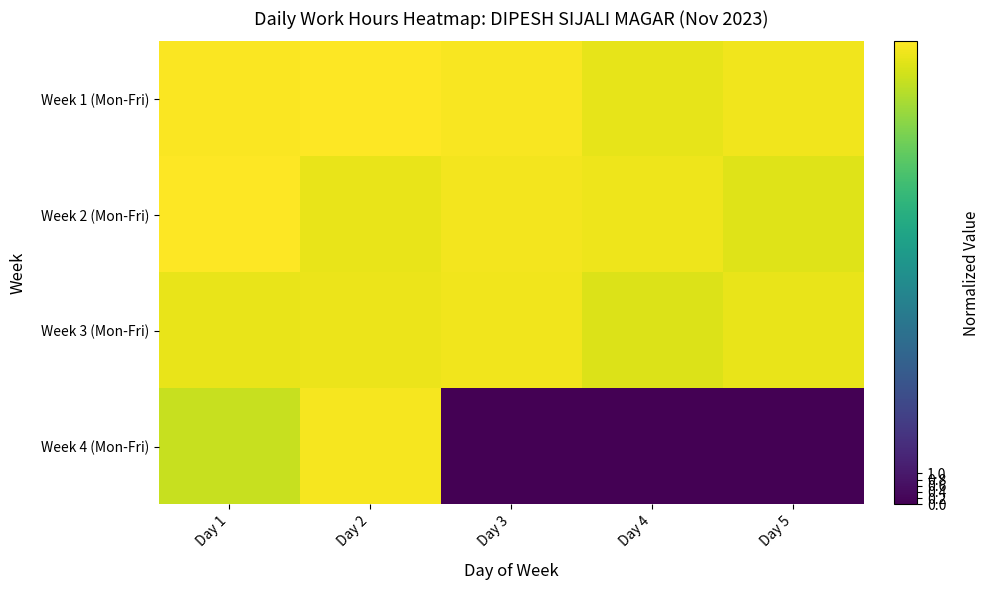

Reading right to left, extract all data points from this chart.

Week 1 (Mon-Fri): Day 5=14.6	Day 4=14.4	Day 3=14.8	Day 2=14.9	Day 1=14.9
Week 2 (Mon-Fri): Day 5=14.2	Day 4=14.6	Day 3=14.7	Day 2=14.5	Day 1=14.9
Week 3 (Mon-Fri): Day 5=14.5	Day 4=14.2	Day 3=14.6	Day 2=14.5	Day 1=14.5
Week 4 (Mon-Fri): Day 5=0.0	Day 4=0.0	Day 3=0.0	Day 2=14.8	Day 1=13.7